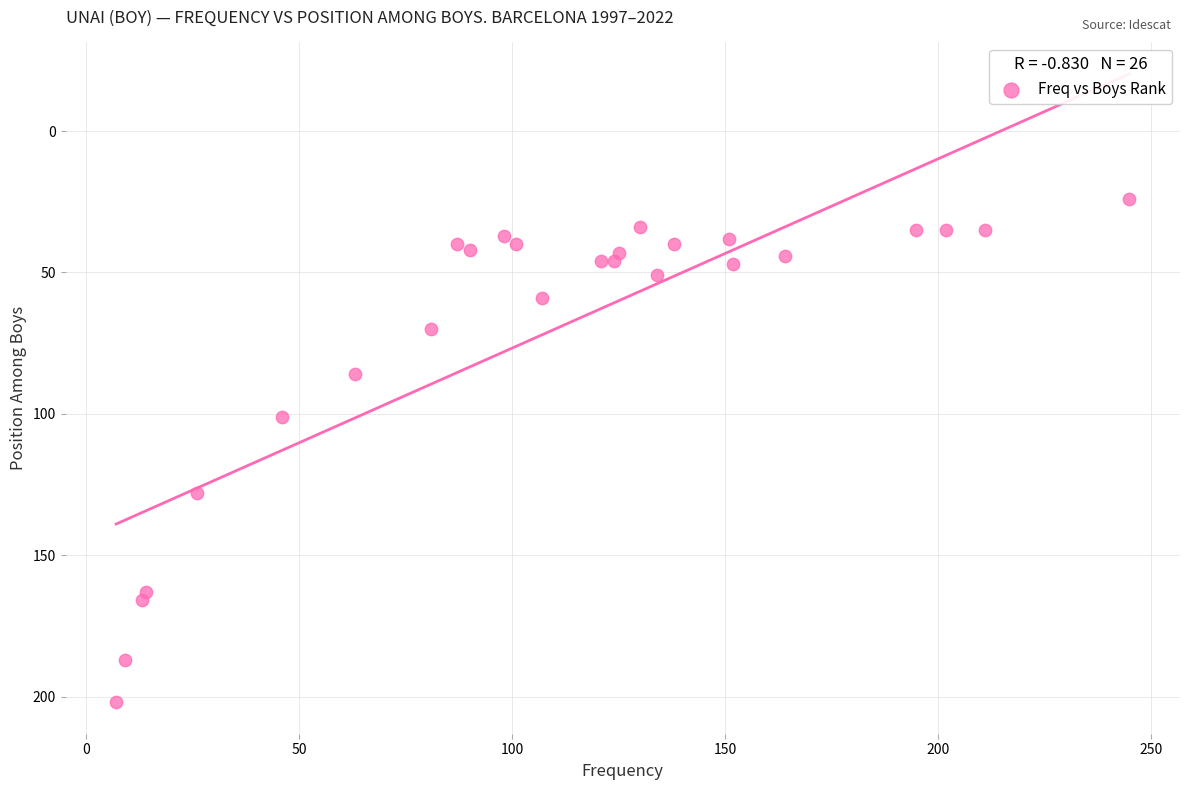

What Y value in the scatter plot is closest to 113?

101